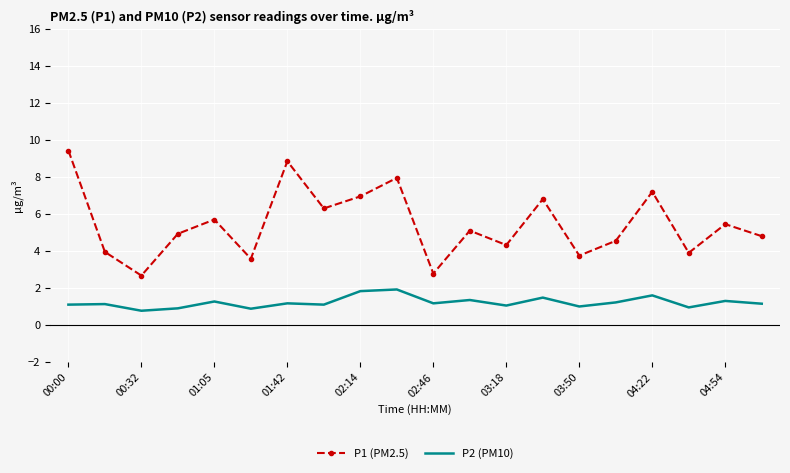

Which series has the largest total across all categories?

P1 (PM2.5)